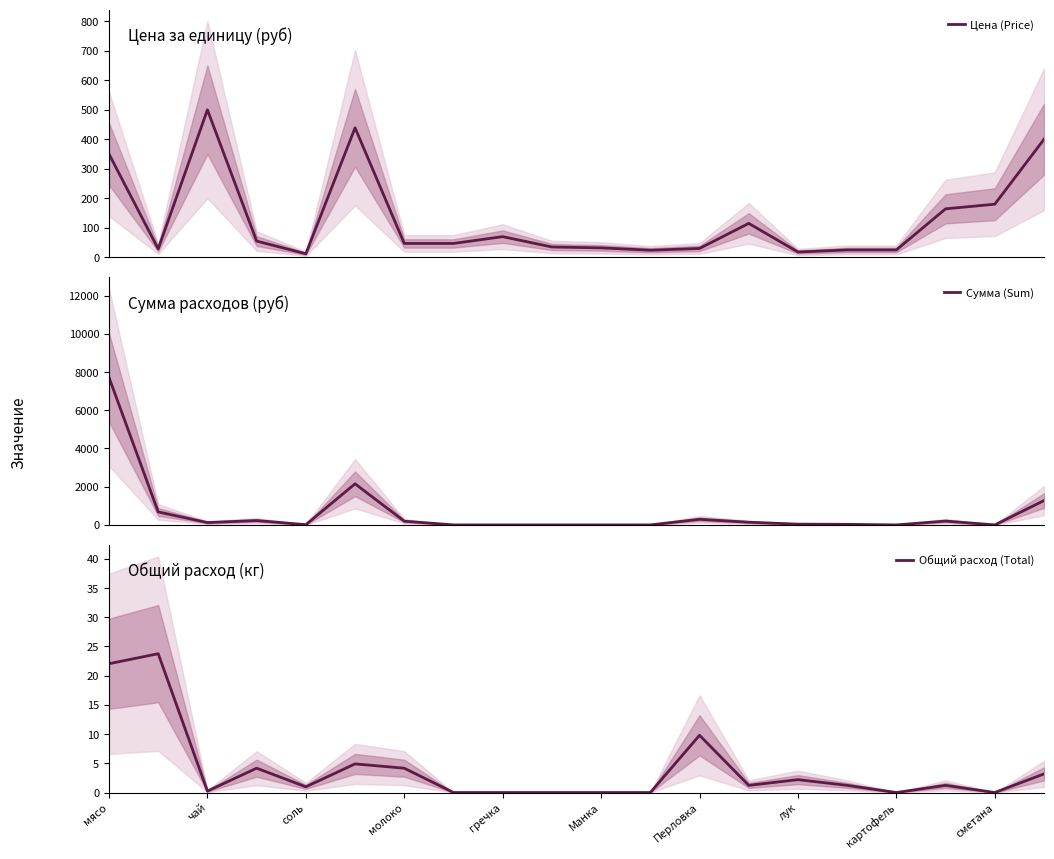

List the series in order of their overall mean, highest first.

Сумма (Sum), Цена (Price), Общий расход (Total)